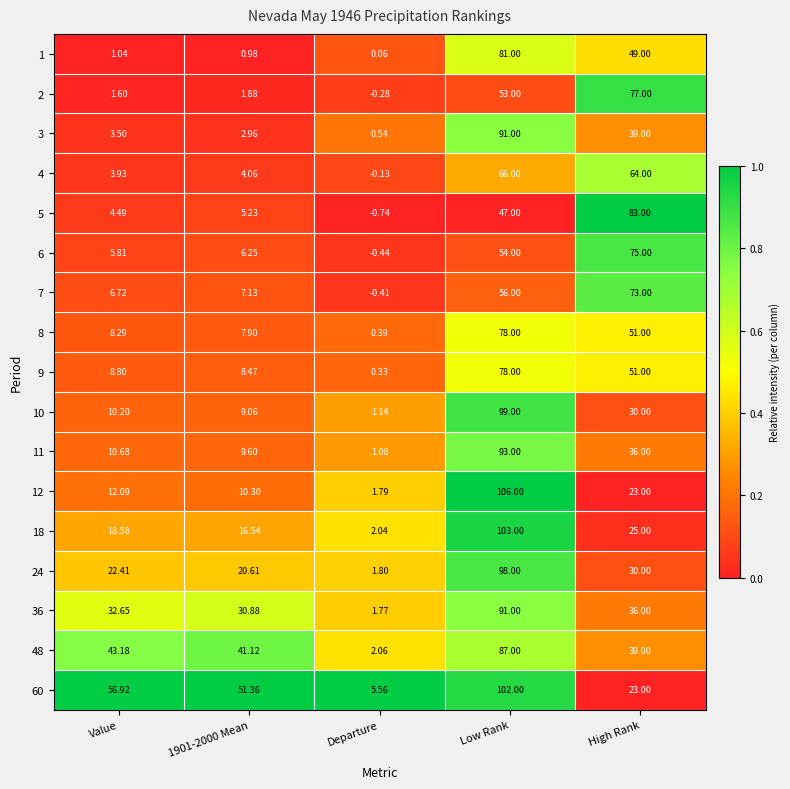

At how many categories does at least one series exceed 0?

5